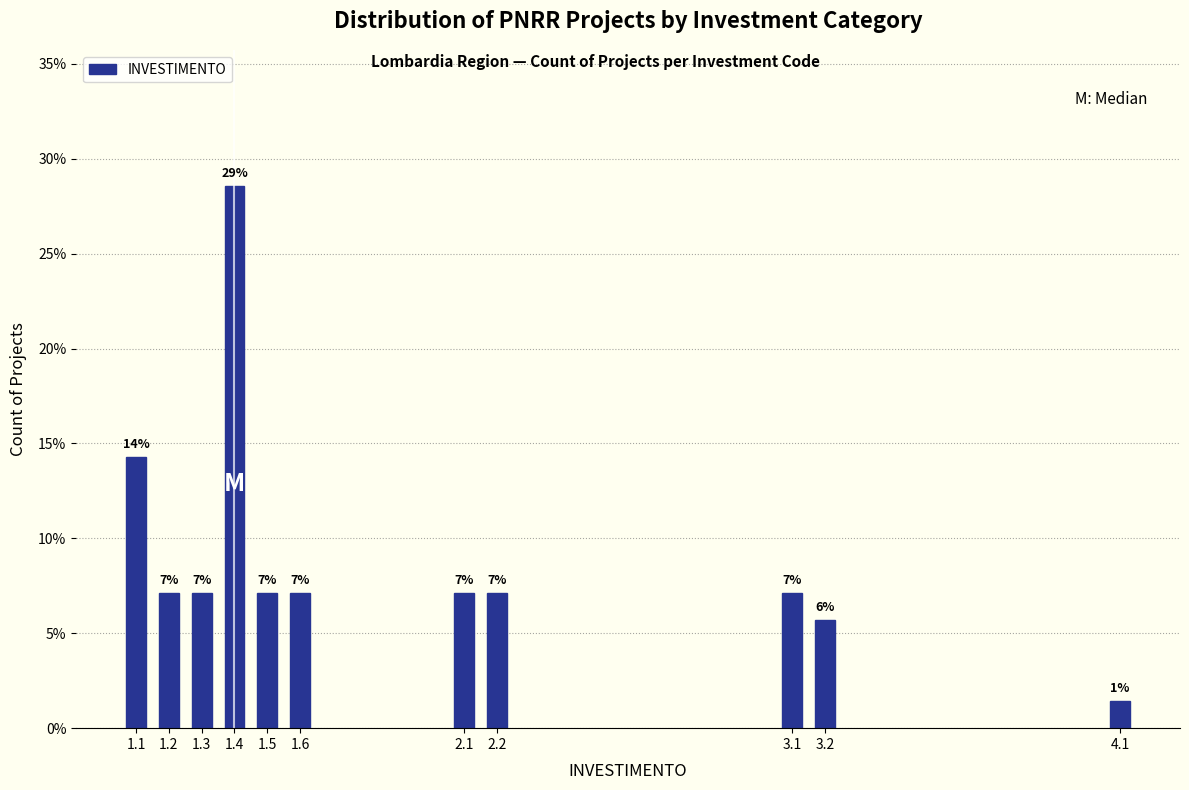

Are the bars horizontal?

No